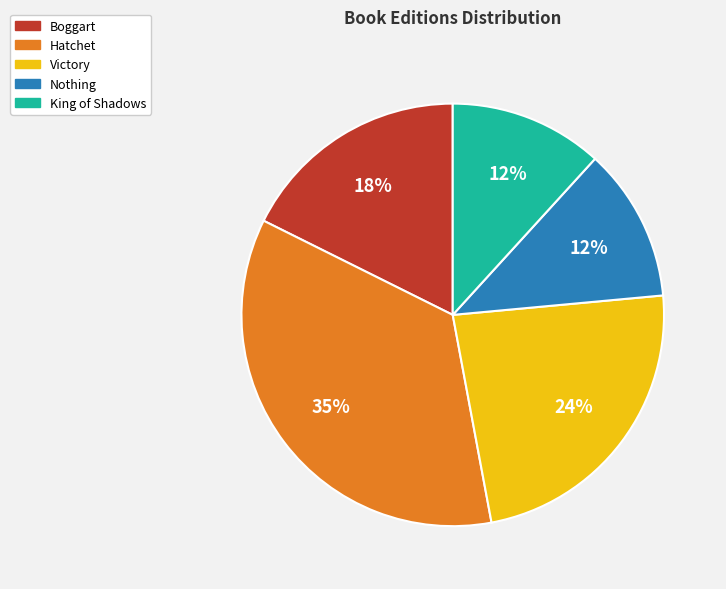

What is the largest slice in the pie chart?

Hatchet